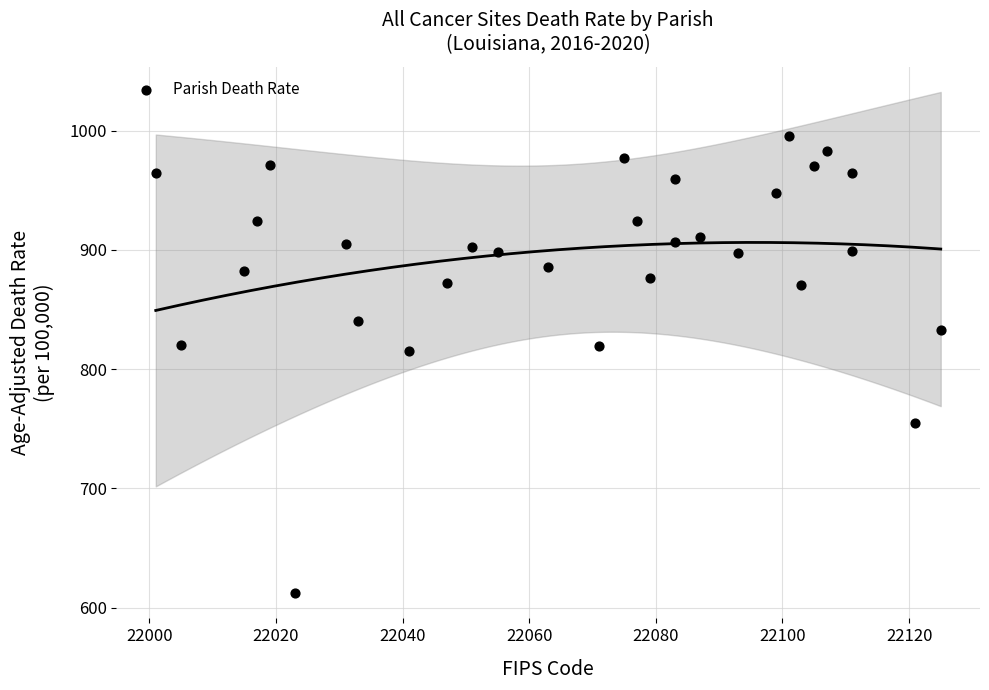

What Y value in the scatter plot is closest to 803?

814.9